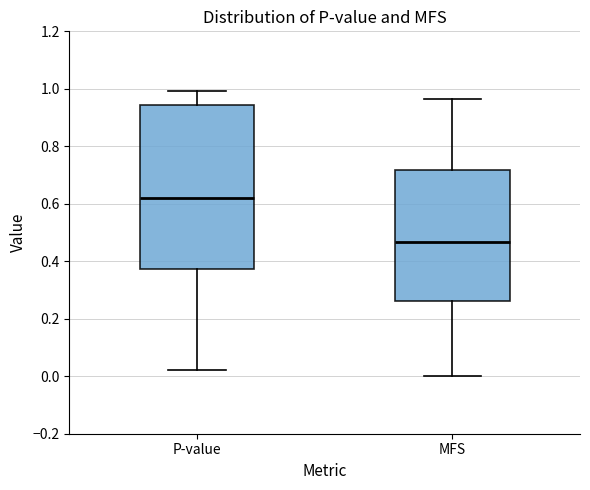

Reading left to right, read every box against the y-axis: the position of its median line, the range the box covers, and the ends of its whiskers. The values are not printed on the chart, so give them approximately, as read against the axis.

P-value: median 0.62, box 0.38 to 0.94, whiskers 0.02 to 1.00
MFS: median 0.46, box 0.26 to 0.72, whiskers 0.00 to 0.96